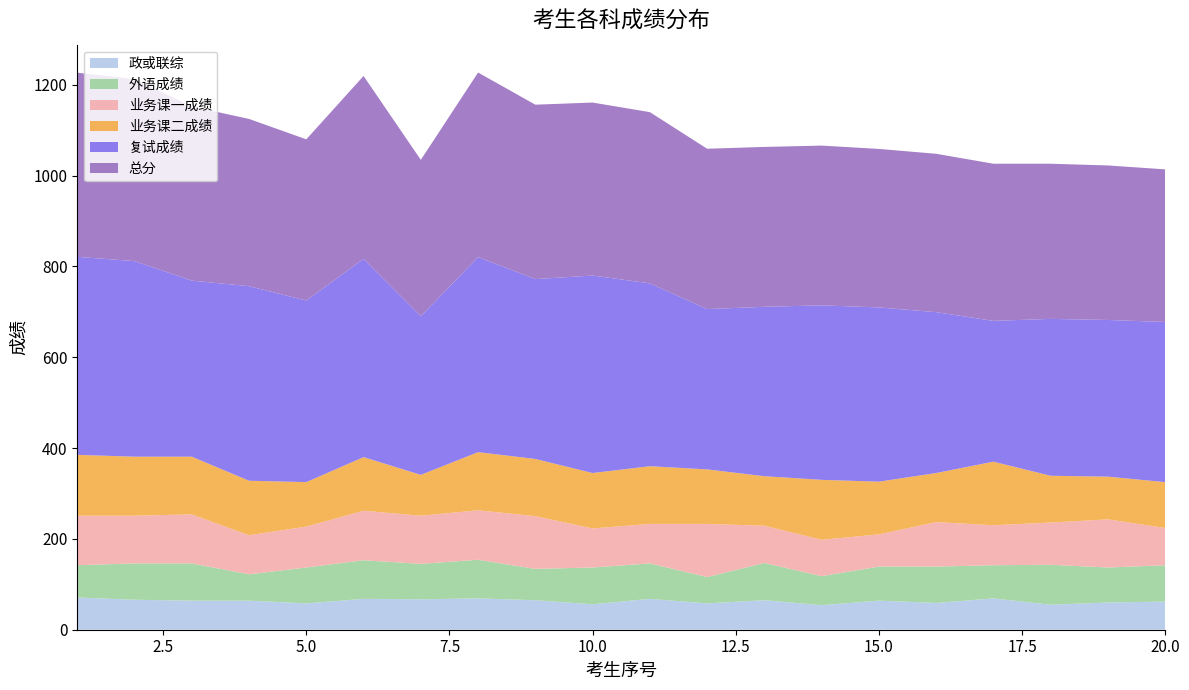

Reading right to left, list all the values displayed in this chart.

政或联综: 62.0	60.0	55.0	69.0	59.0	64.0	54.0	65.0	58.0	68.0	56.0	65.0	69.0	67.0	68.0	58.0	64.0	64.0	66.0	71.0
外语成绩: 80.0	77.0	88.0	73.0	80.0	75.0	64.0	82.0	58.0	78.0	81.0	69.0	85.0	78.0	85.0	79.0	58.0	82.0	80.0	71.0
业务课一成绩: 82.0	106.0	93.0	88.0	98.0	71.0	80.0	82.0	117.0	87.0	86.0	116.0	109.0	106.0	109.0	90.0	86.0	108.0	105.0	109.0
业务课二成绩: 101.0	94.0	103.0	140.0	108.0	116.0	132.0	109.0	120.0	127.0	122.0	126.0	128.0	90.0	118.0	98.0	120.0	127.0	130.0	134.0
复试成绩: 352.6	345.0	345.4	310.0	354.2	383.6	384.2	373.0	353.0	402.6	434.8	396.0	429.4	349.2	436.6	399.8	428.4	387.6	430.6	436.0
总分: 336.0	340.2	341.6	346.0	348.7	349.0	351.7	352.0	353.0	377.0	380.9	384.0	406.4	344.3	402.6	354.9	368.2	383.6	400.8	405.4